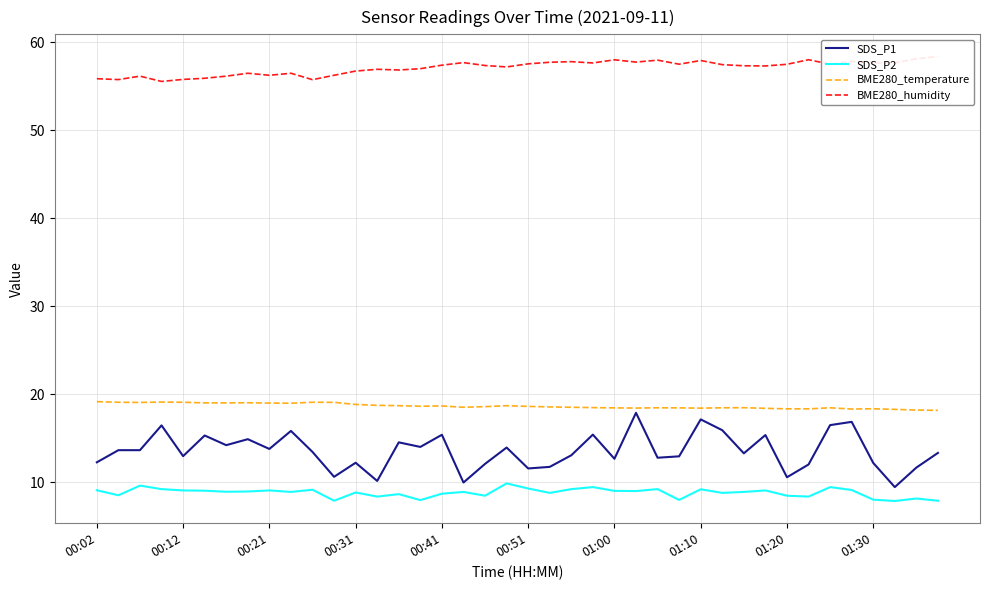

True or false: BME280_temperature and BME280_humidity intersect in this chart.

False